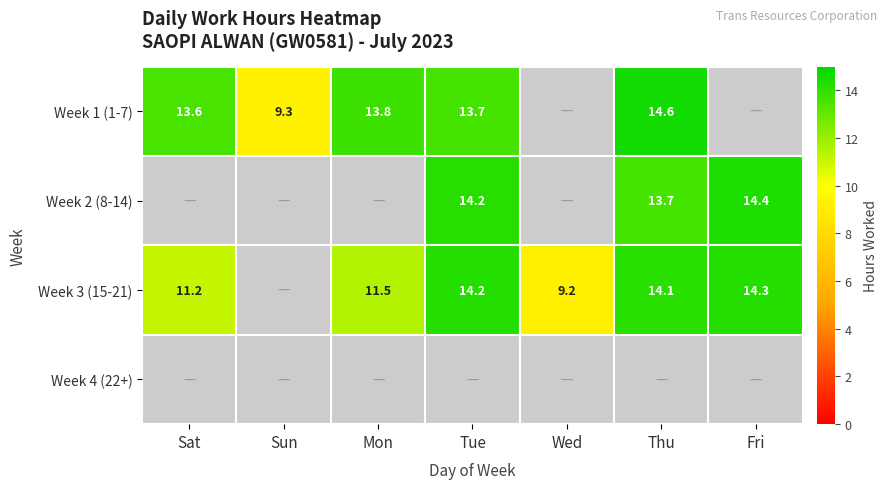

Is the value of Week 2 (8-14) at Tue greater than the value of Week 1 (1-7) at Sat?

Yes